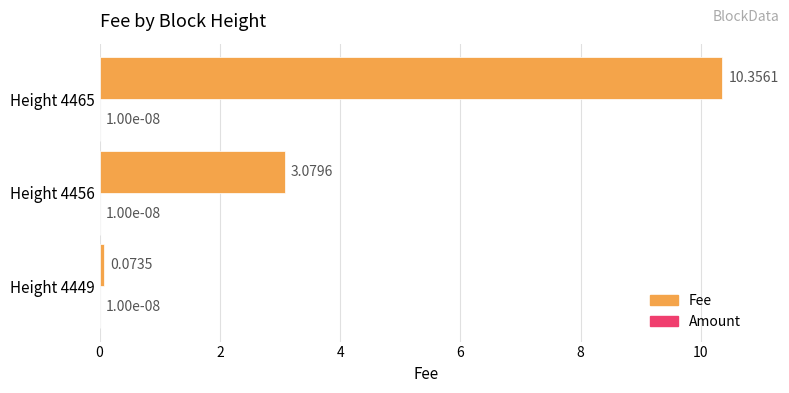

Which series has the largest total across all categories?

Fee